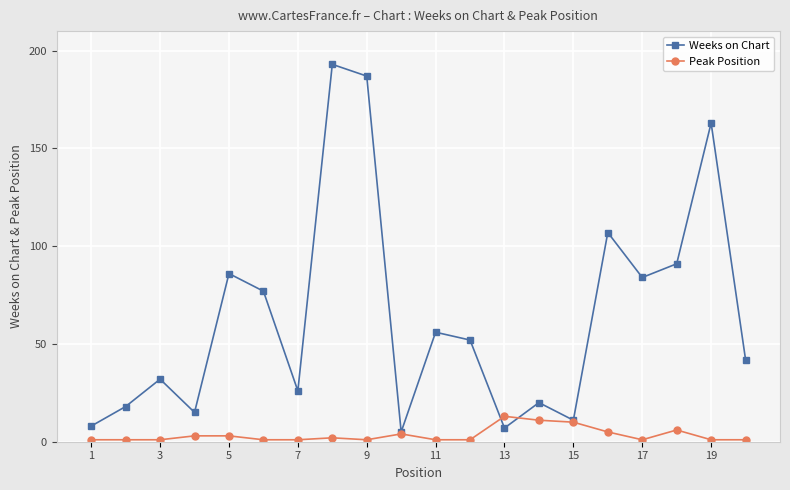

List the series in order of their overall mean, lowest first.

Peak Position, Weeks on Chart